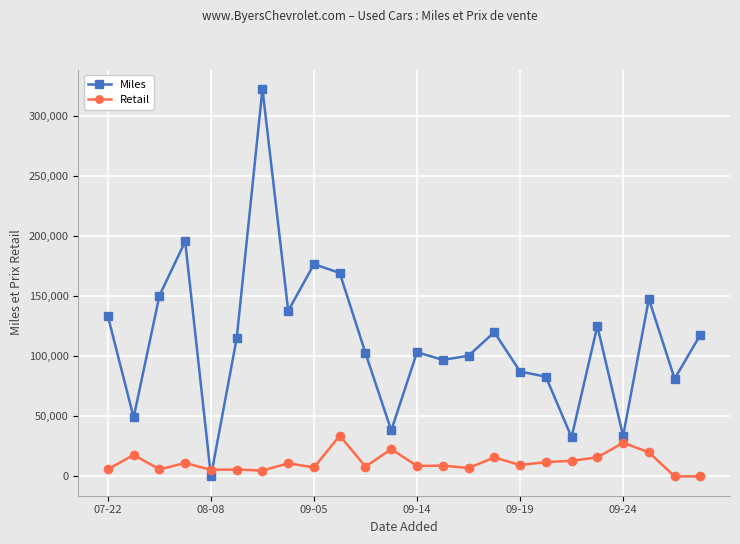

How many times do Miles and Retail cross each other?

2